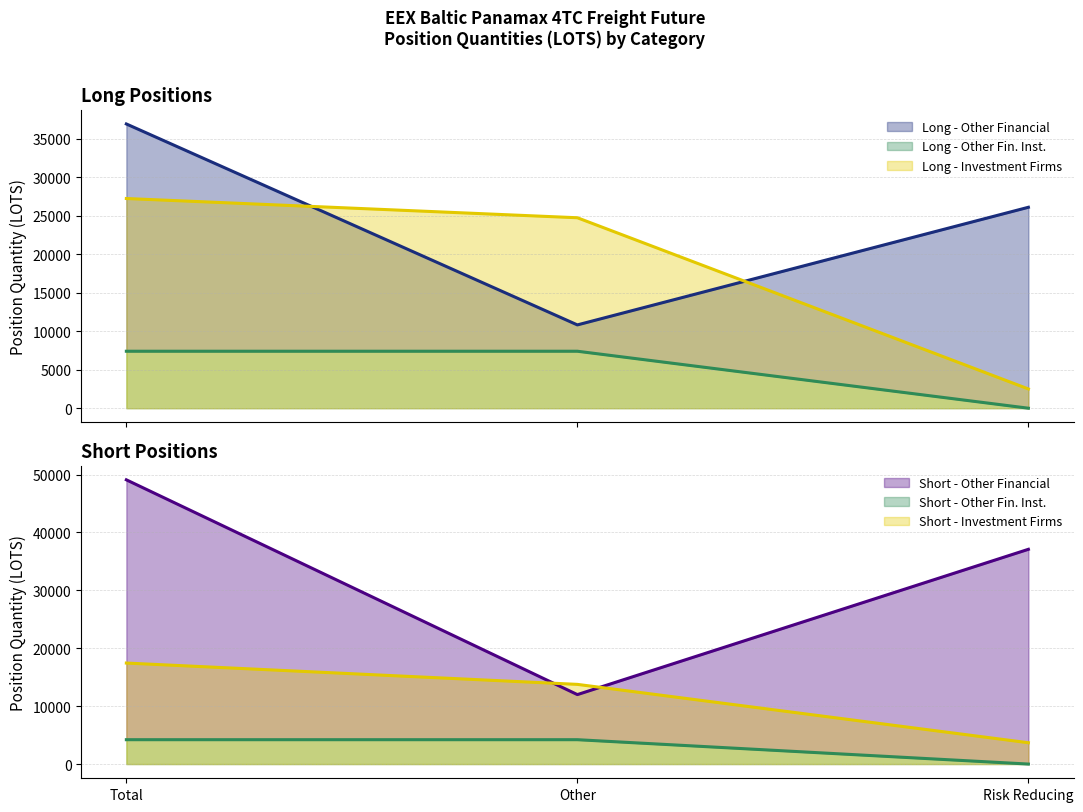

Reading left to right, list all the values displayed in this chart.

Long - Investment Firms: 27230.6	24732.6	2498.0
Short - Investment Firms: 17448.9	13765.4	3683.5
Long - Other Financial: 36911.9	10818.0	26093.8
Short - Other Financial: 49099.1	12000.5	37098.6
Long - Other Financial Inst (Other): 7399.1	7399.1	0.0
Short - Other Financial Inst (Other): 4210.0	4210.0	0.0